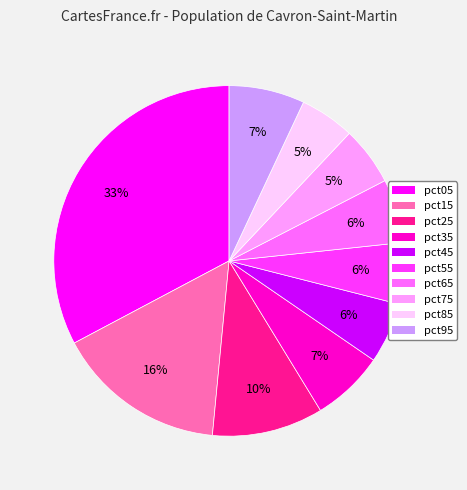

True or false: pct45 accounts for 6% of the total.

True